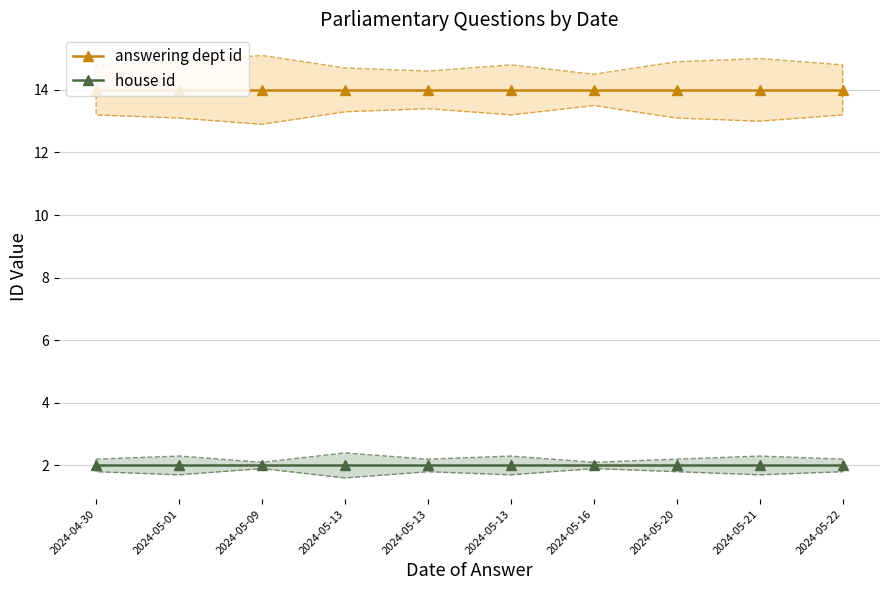

True or false: answering dept id and house id cross at least once.

False